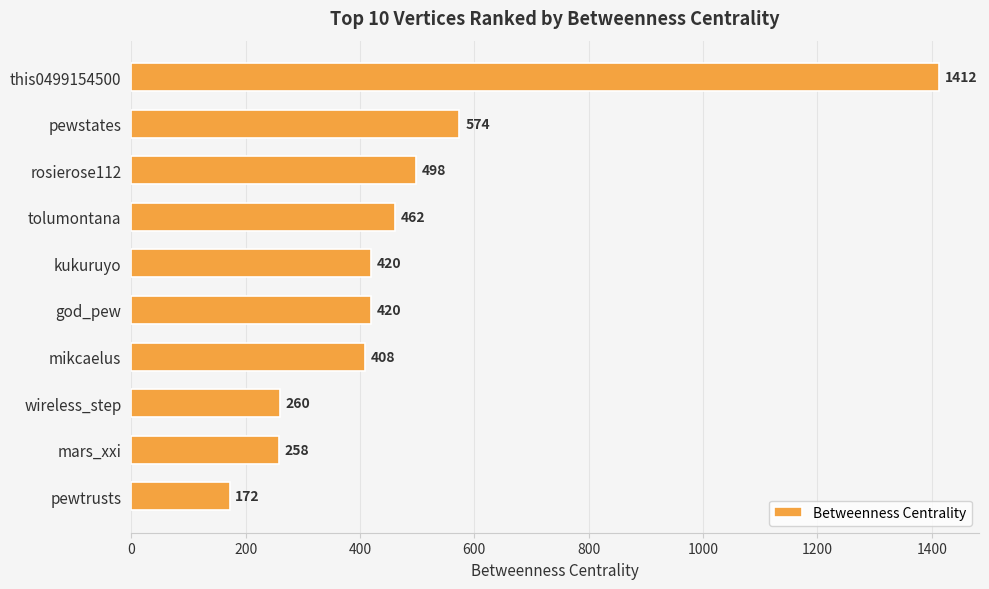

The chart shows a value of 641 at kukuruyo. True or false?

False